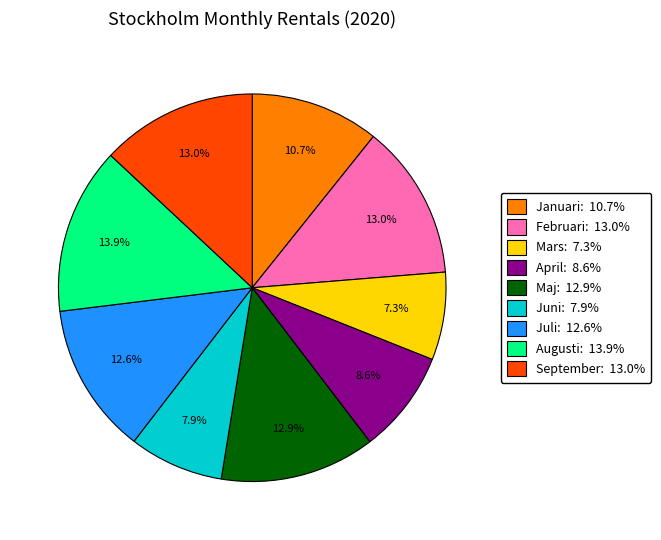

How many slices are in this pie chart?

9